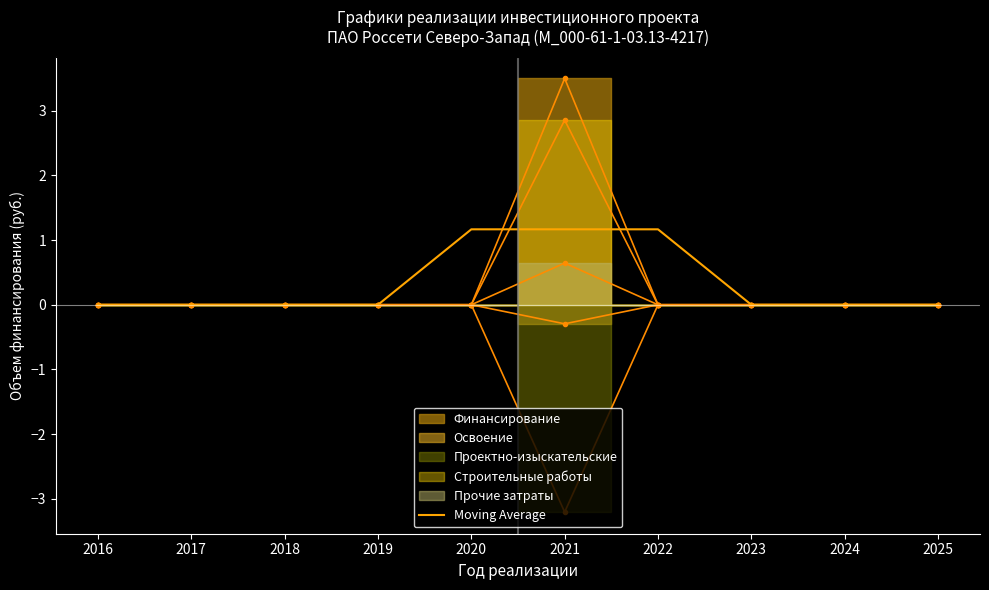

What is the maximum value for Moving Average?

1.2